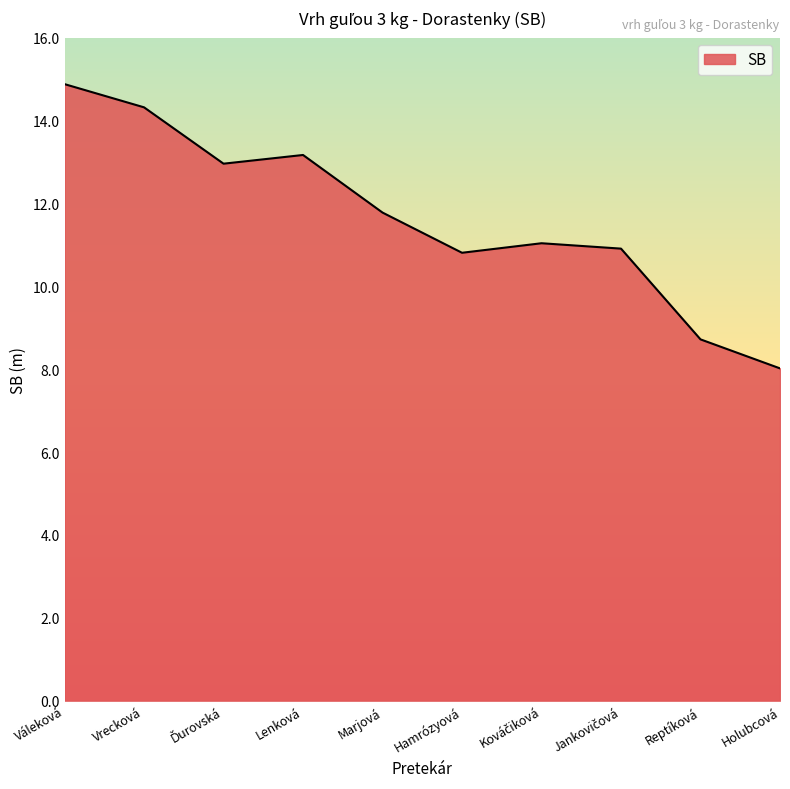

What position from the left is Marjová?

5